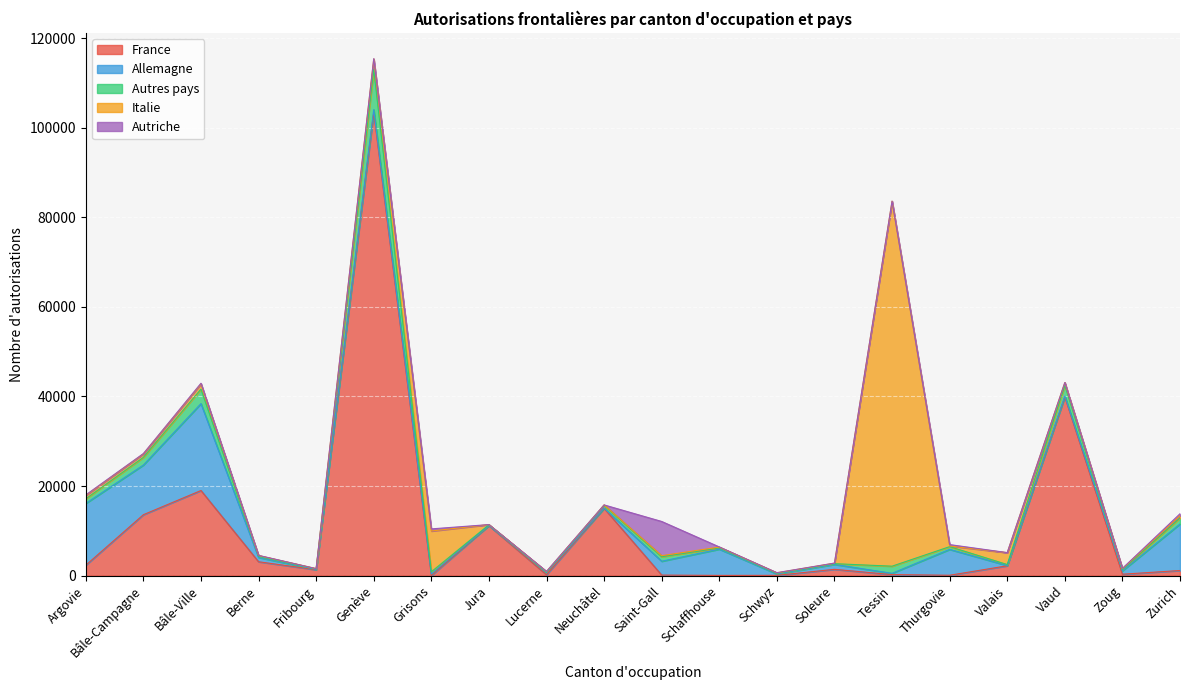

What is the total value across all series at Berne?

4517